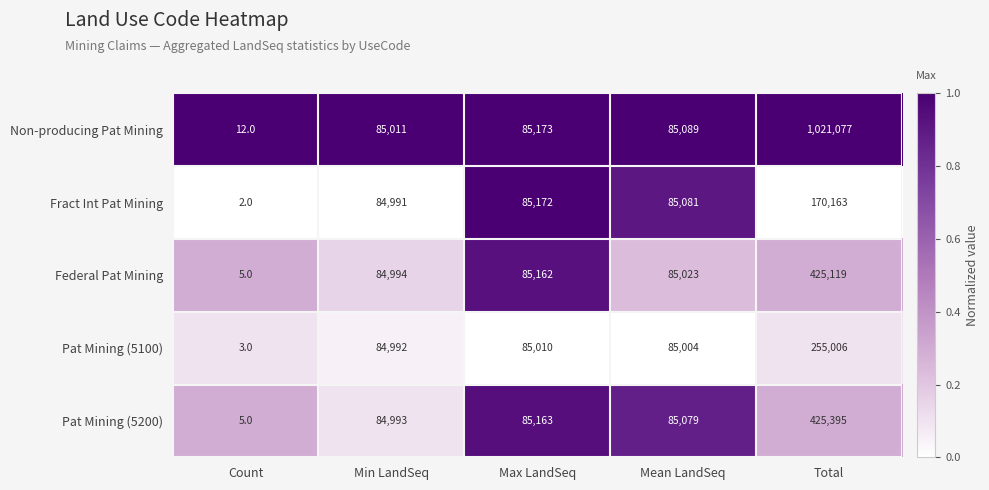

What is the maximum value shown in the chart?

1021077